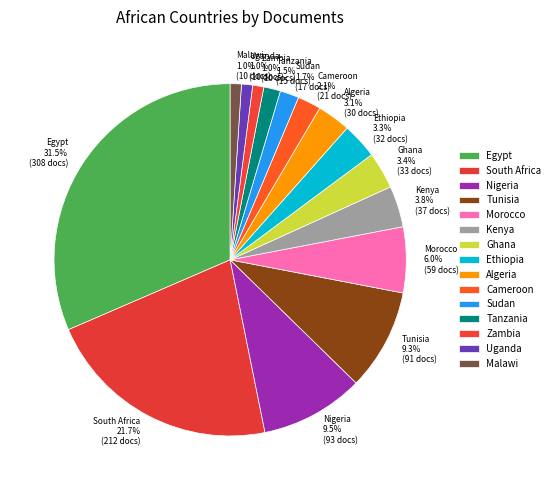

To the nearest percent, what is the combined percentage of Morocco and Nigeria?

16%